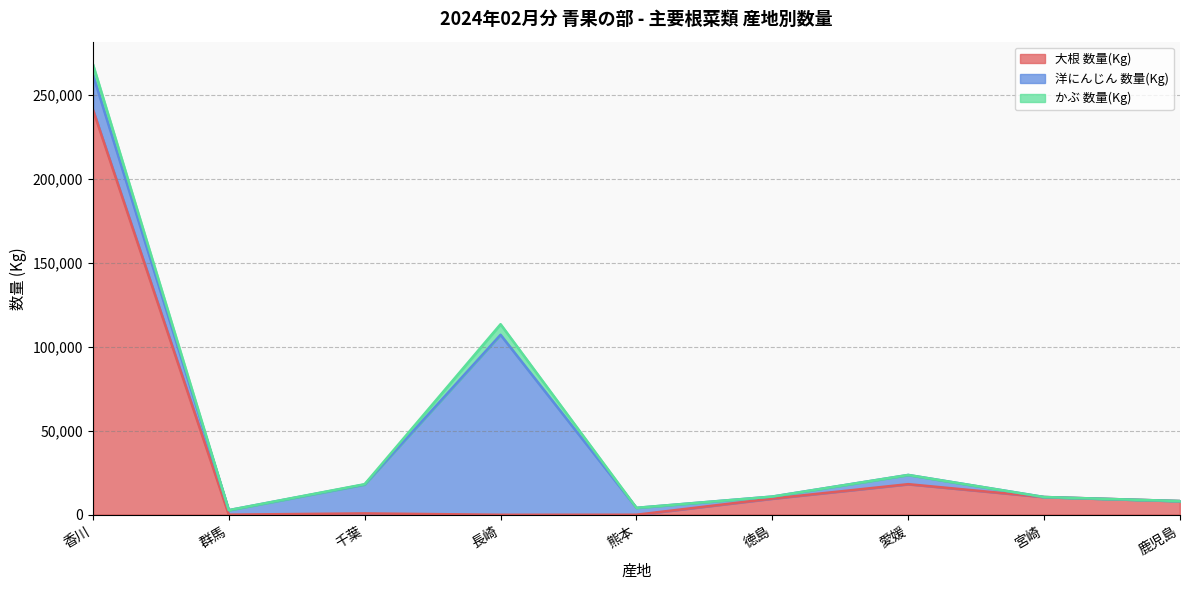

At how many categories does at least one series exceed 225723?

1